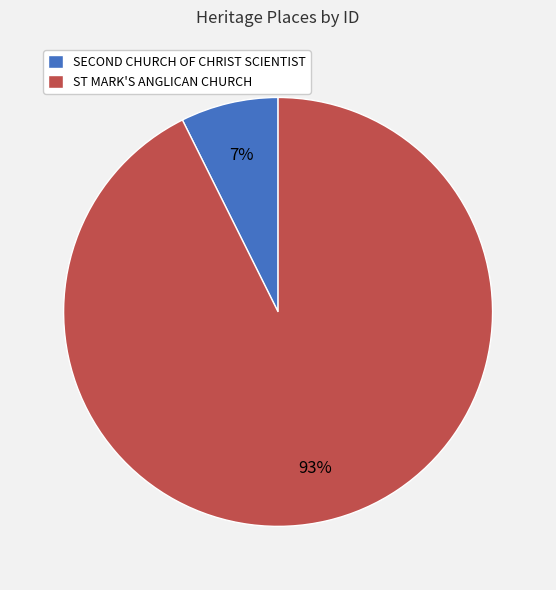

Which category has the biggest portion of the pie?

ST MARK'S ANGLICAN CHURCH